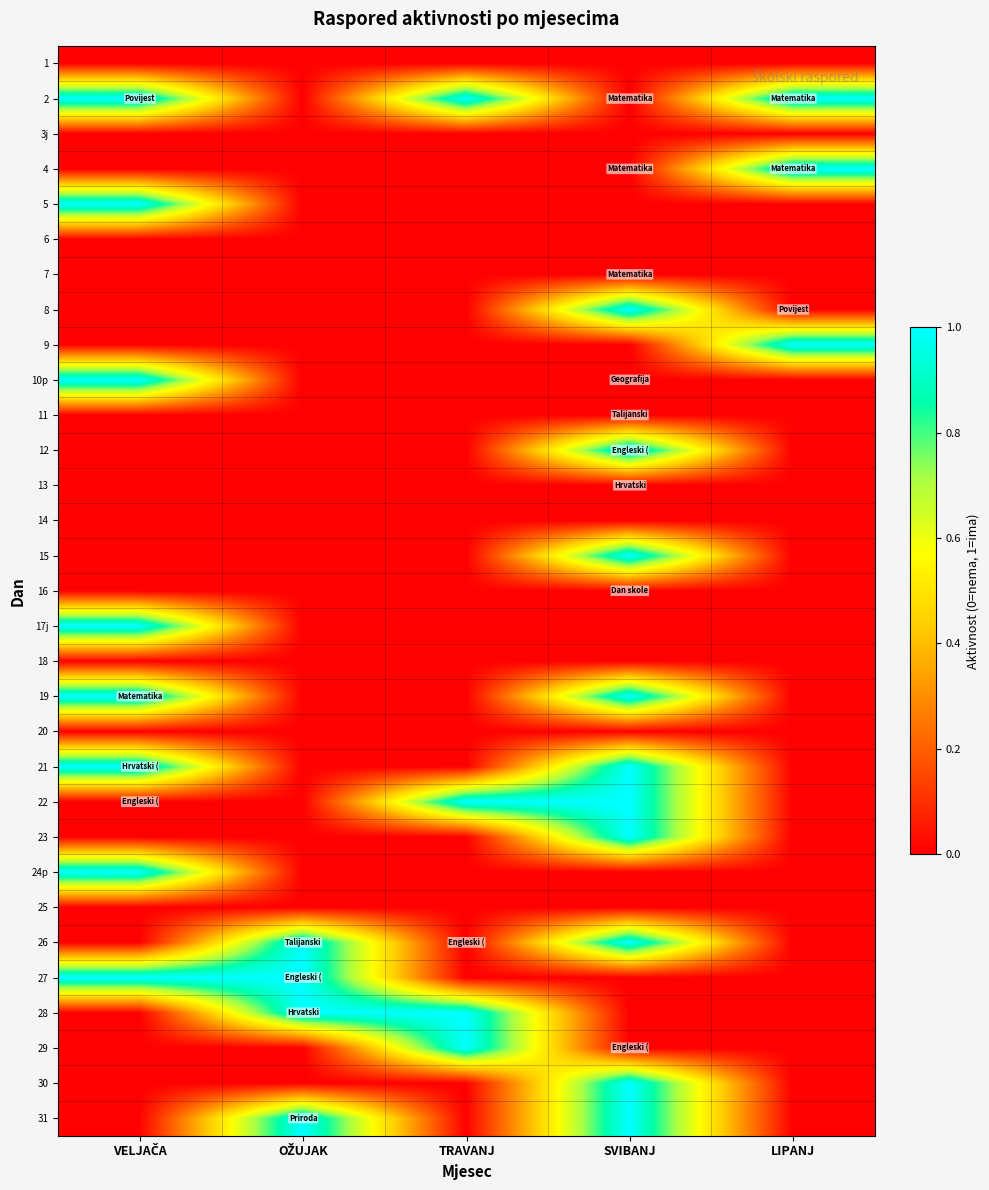

Rank the series by their maximum value, from lowest to highest.

1, 3j, 6, 7, 11, 13, 14, 16, 18, 20, 25, 2, 4, 5, 8, 9, 10p, 12, 15, 17j, 19, 21, 22, 23, 24p, 26, 27, 28, 29, 30, 31